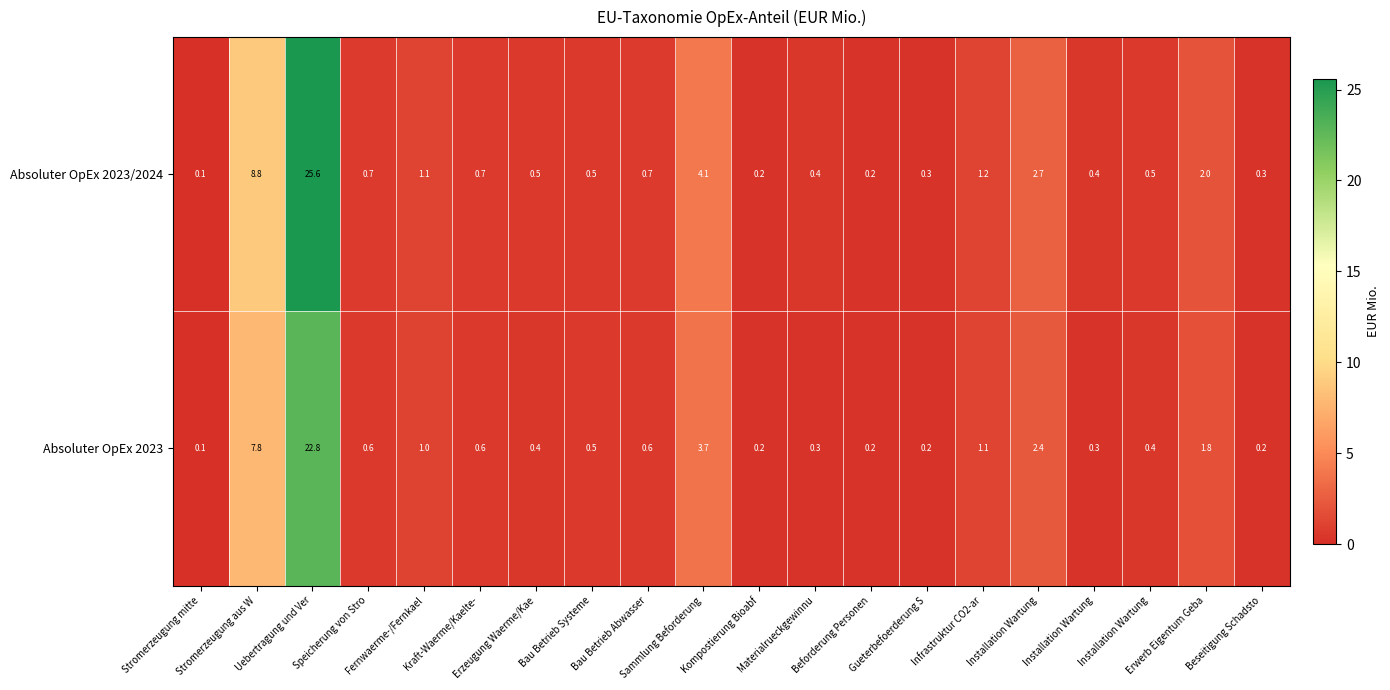

Between Erzeugung Waerme/Kae and Beseitigung Schadsto, which series saw the biggest shift?

Absoluter OpEx 2023/2024